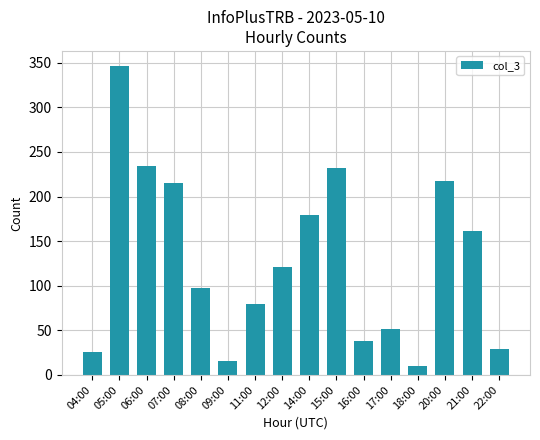

The chart shows a value of 232 at 15:00. True or false?

True